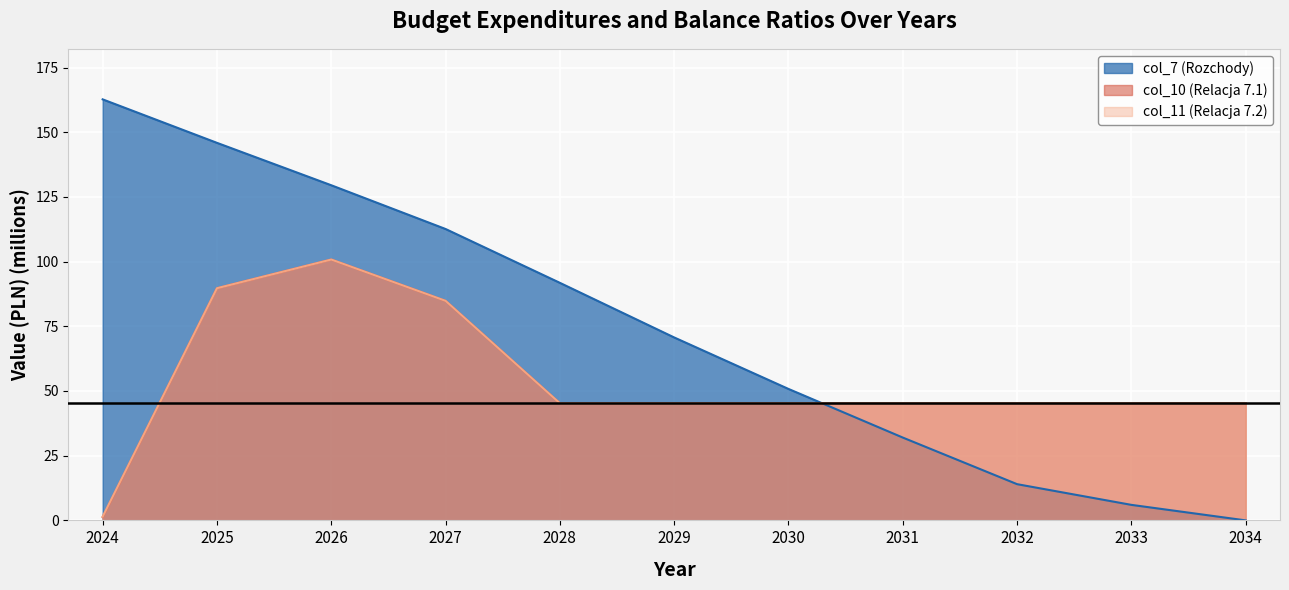

Which series has the widest spread of values?

col_7 (Rozchody)